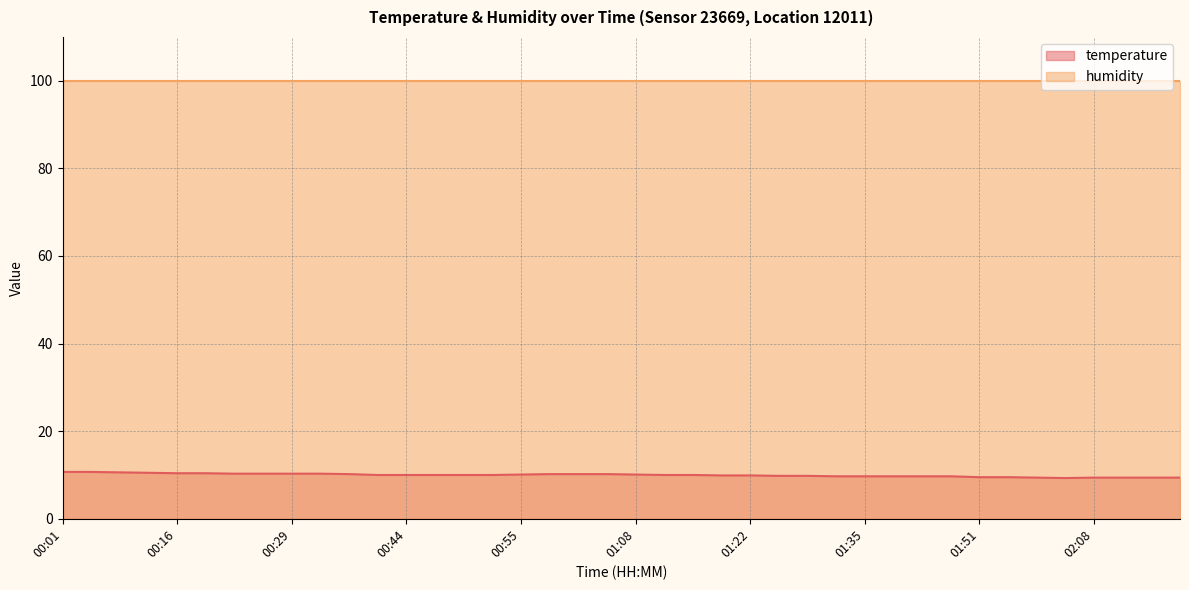

What is the minimum value shown in the chart?

9.3